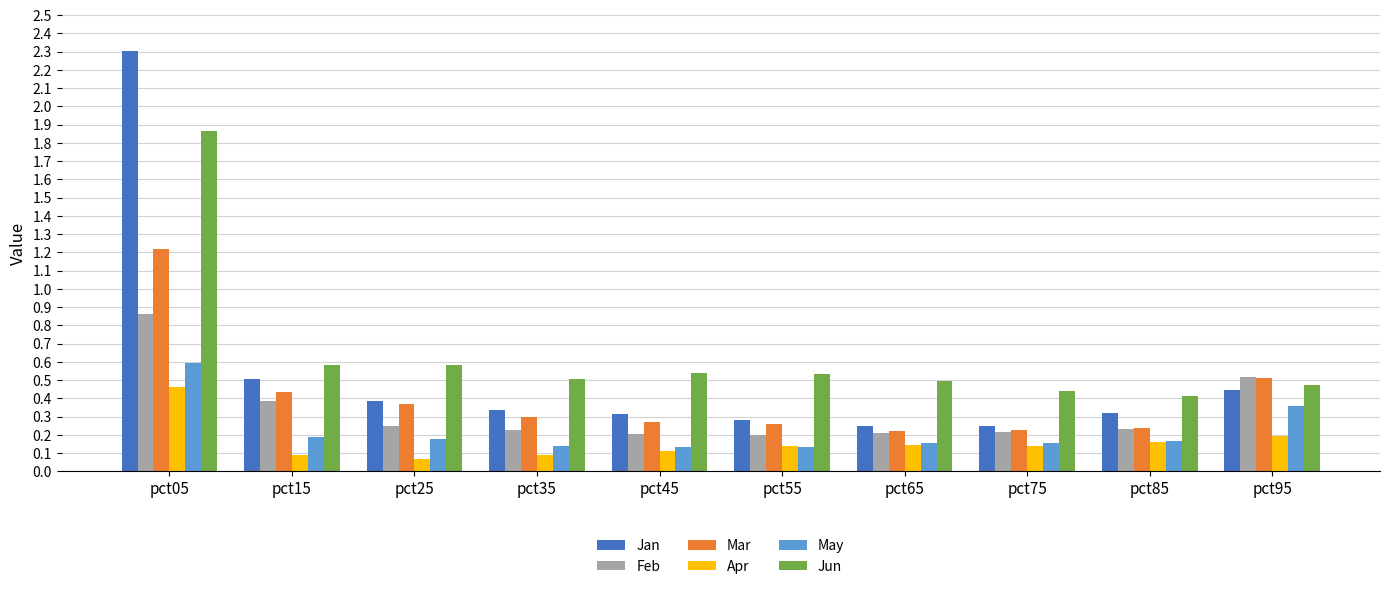

Is the value of Feb at pct35 greater than the value of Mar at pct95?

No